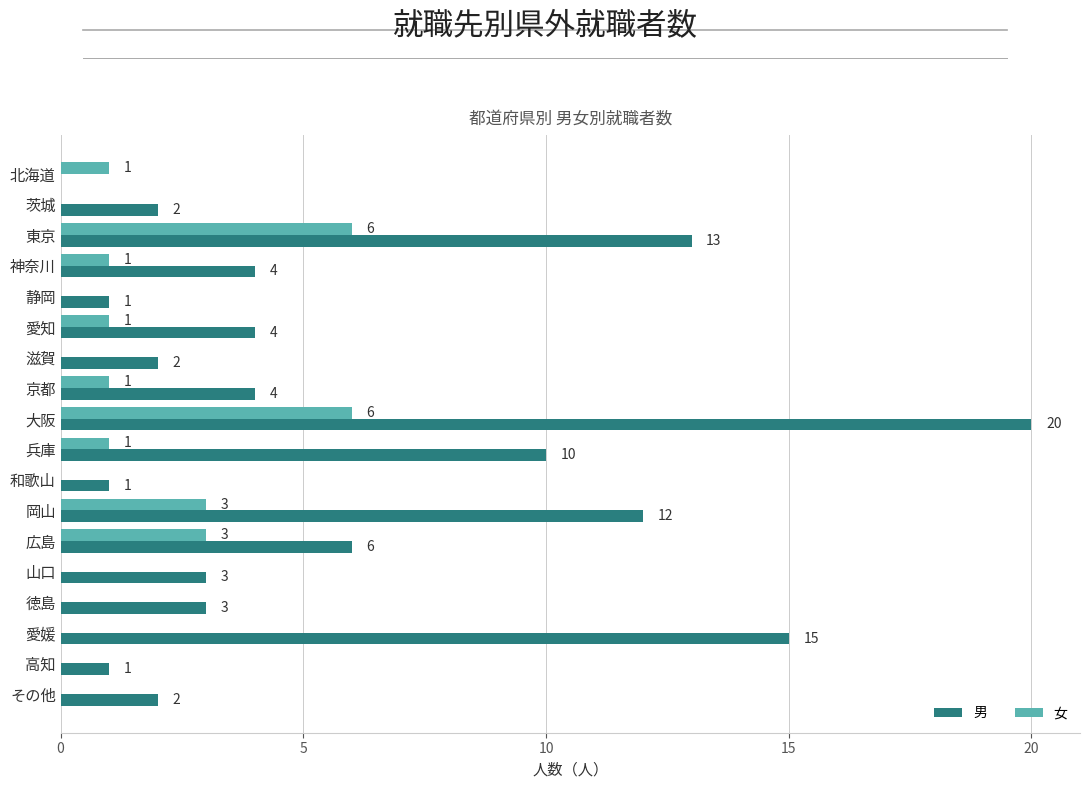

At which category is the sum across all series the highest?

大阪